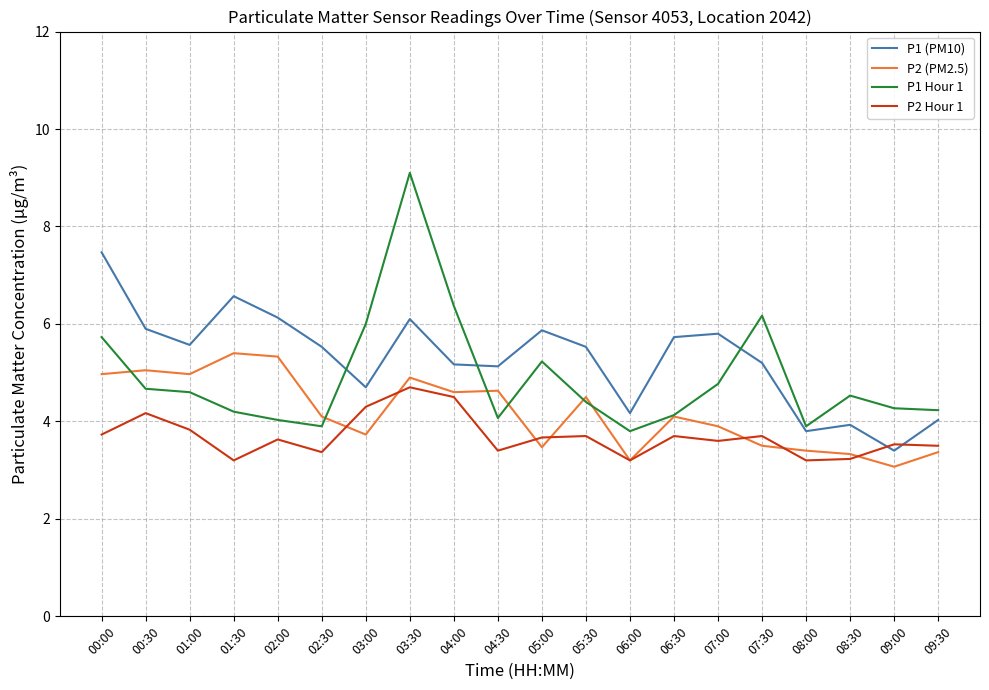

Is the value of P2 Hour 1 at 00:00 greater than the value of P1 (PM10) at 06:30?

No